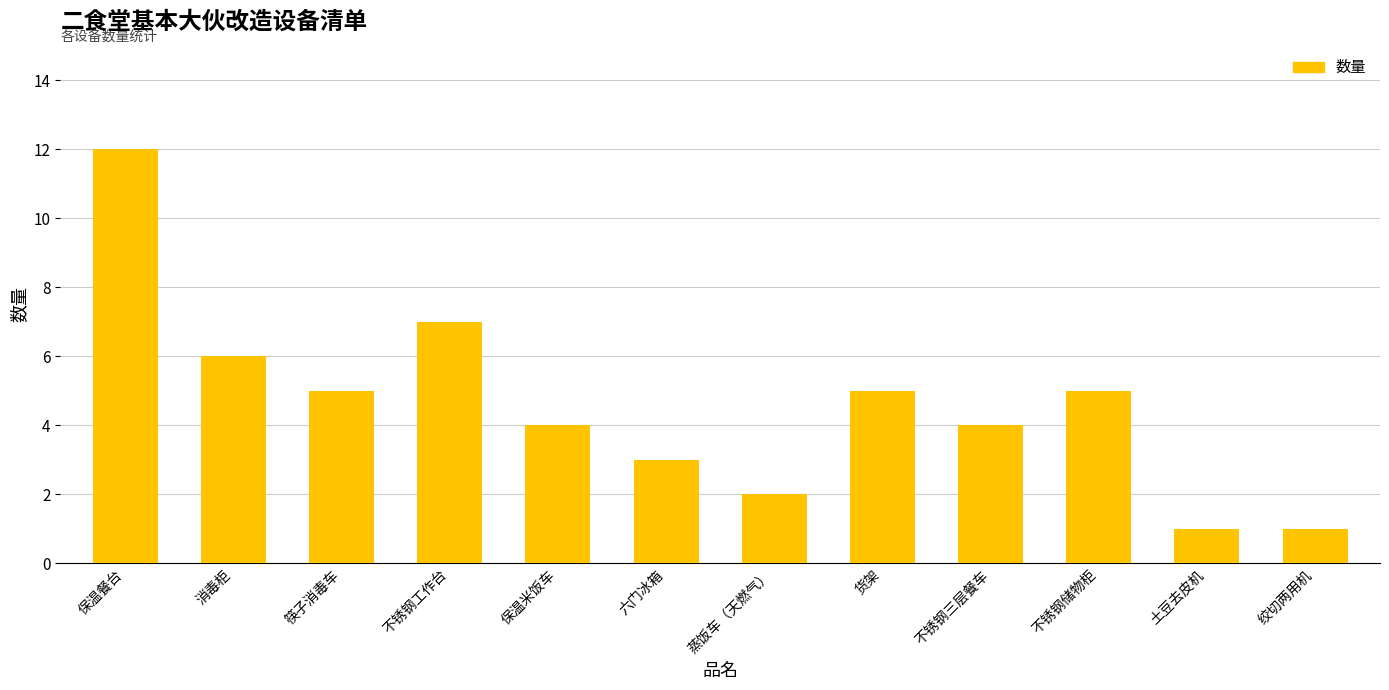

Is it true that the value at 蒸饭车（天燃气） is 1?

False